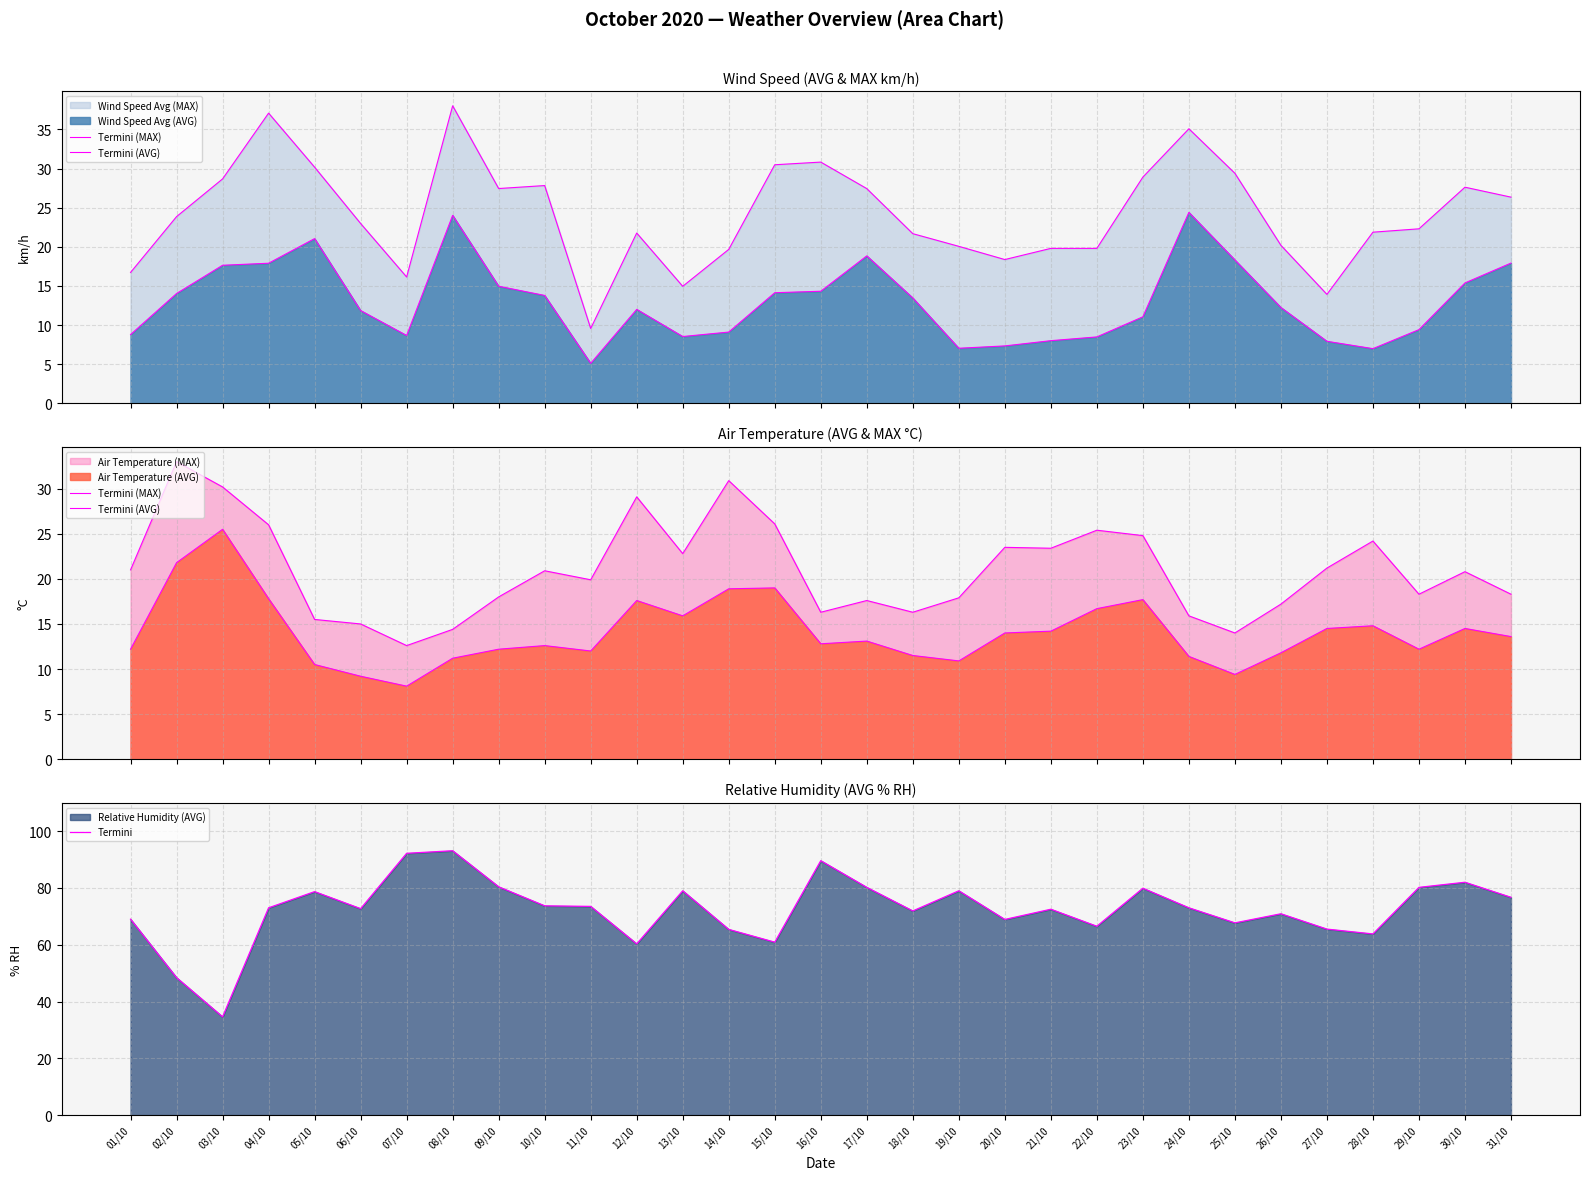

The value of Termini at 12/10 is 29.5. True or false?

False